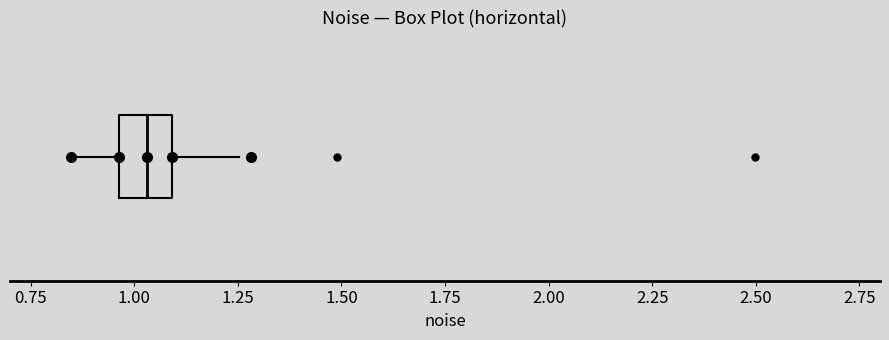

Read this box plot against the x-axis: the position of the median line, the range covered by the box, and the ends of both whiskers. The values are not printed on the chart, so give them approximately, as read against the axis.

median 1.05, box 0.95 to 1.10, whiskers 0.85 to 1.25